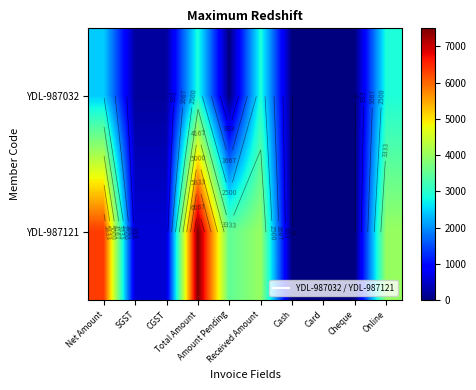

At which category is the sum across all series the highest?

Total Amount